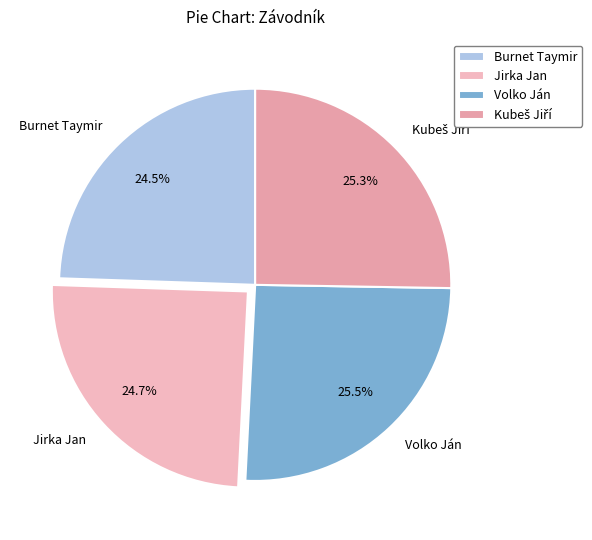

Approximately how many times larger is the value at Volko Ján compared to Burnet Taymir?

1.0